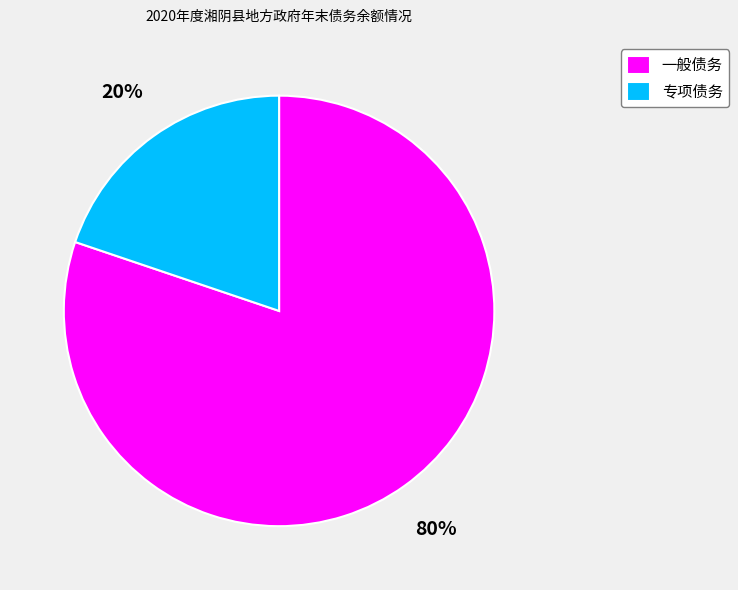

What percentage is the 专项债务 slice, to the nearest percent?

20%